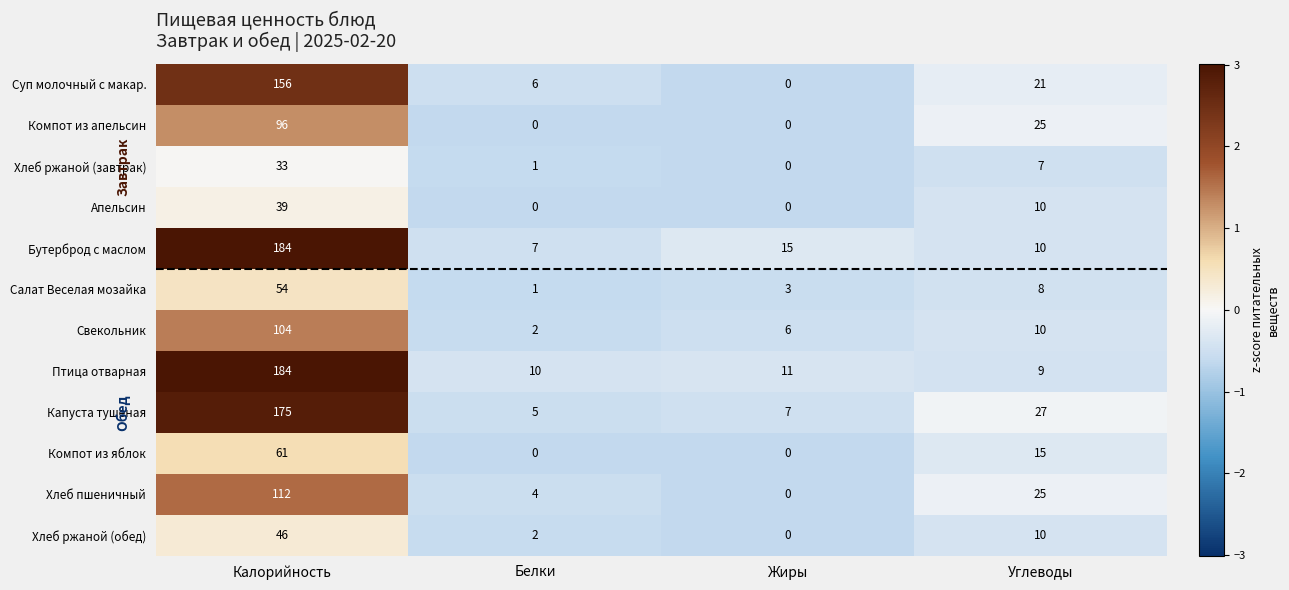

At how many categories does at least one series exceed 0?

4